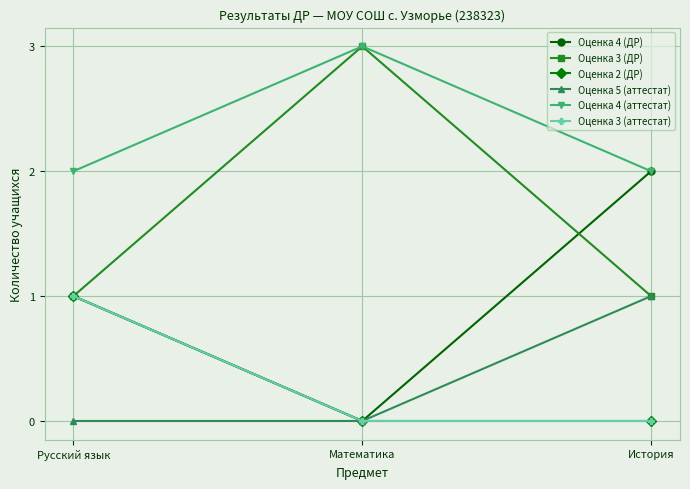

Between Математика and Русский язык, which is larger?

Русский язык